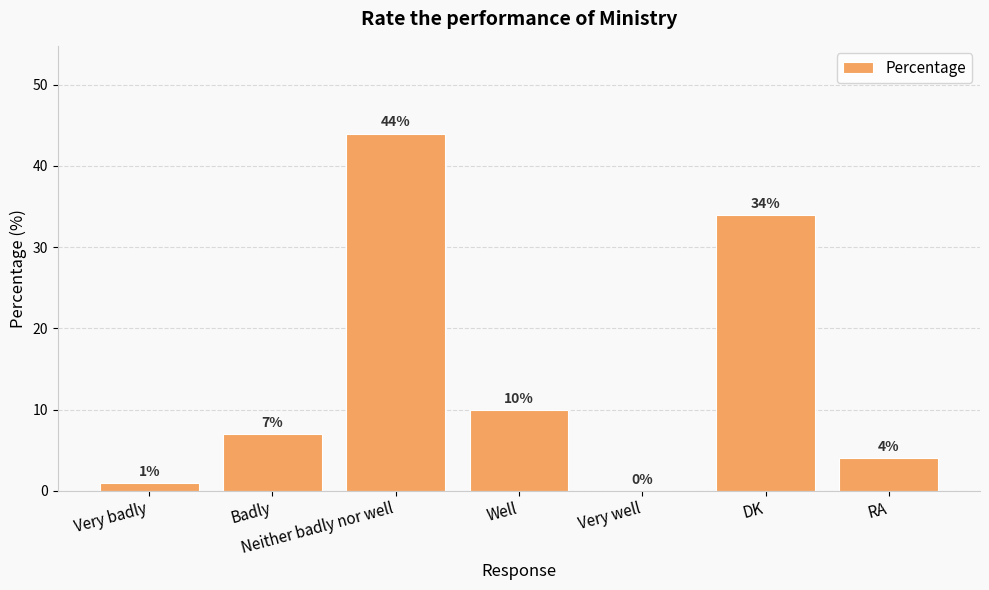

What is the sum of the values at Very badly and Badly?

8